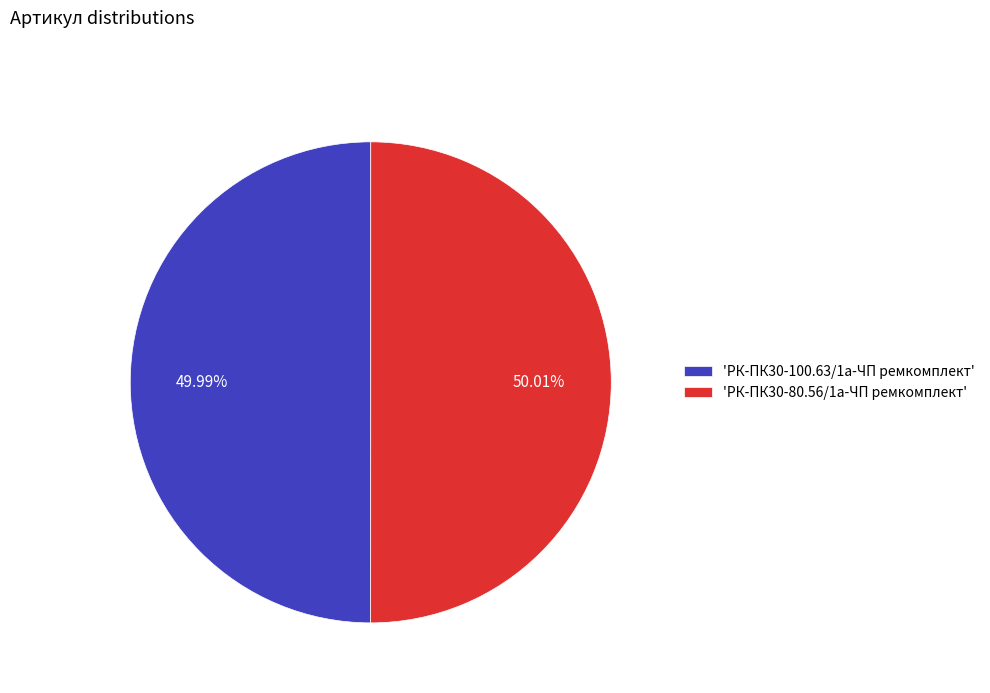

Approximately how many times larger is the value at 'РК-ПК30-80.56/1а-ЧП ремкомплект' compared to 'РК-ПК30-100.63/1а-ЧП ремкомплект'?

1.0